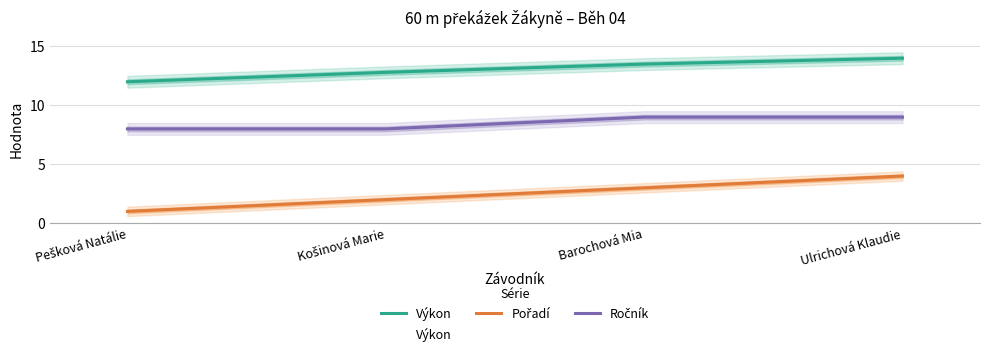

True or false: Výkon has more than 2 points higher than both neighbors.

False